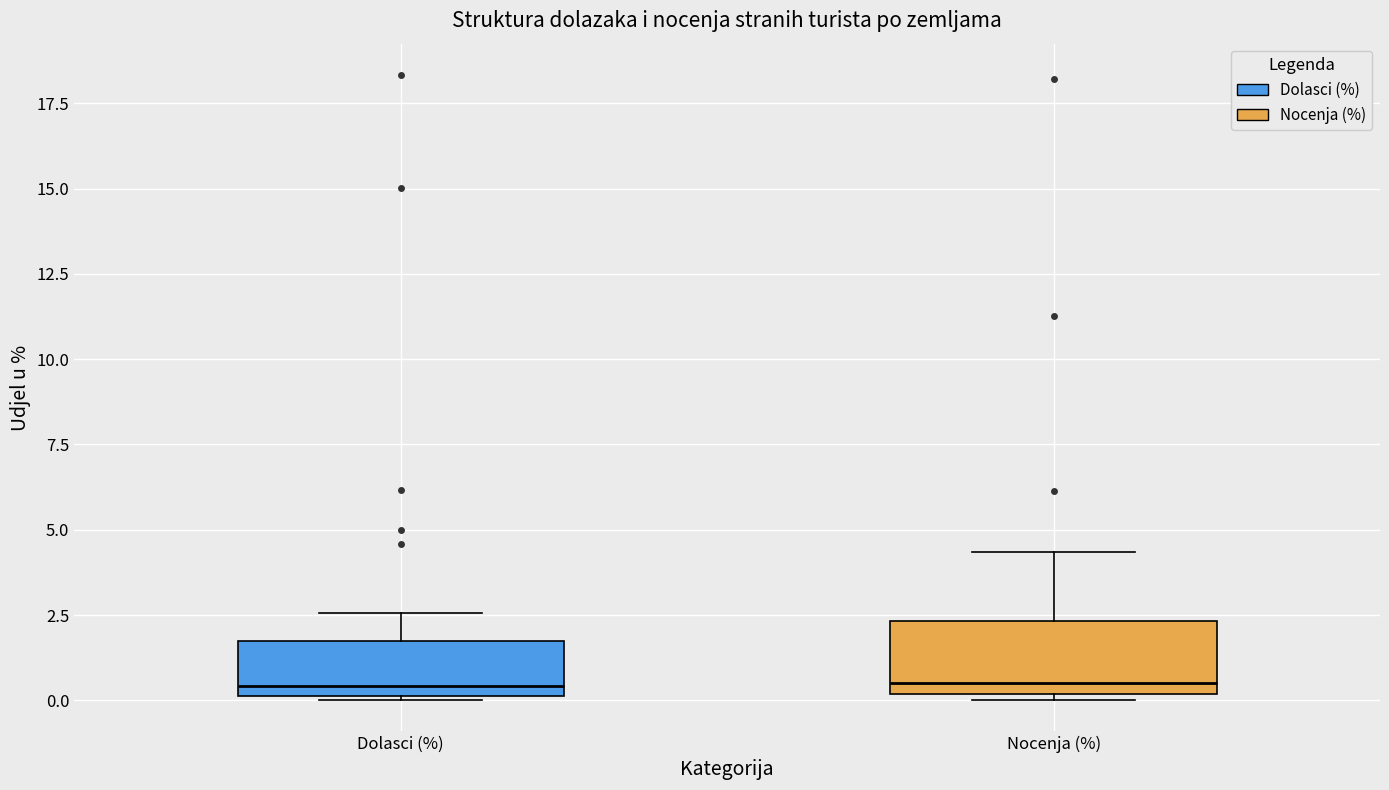

Which box is the tallest, from its lower edge to its upper edge?

Nocenja (%)